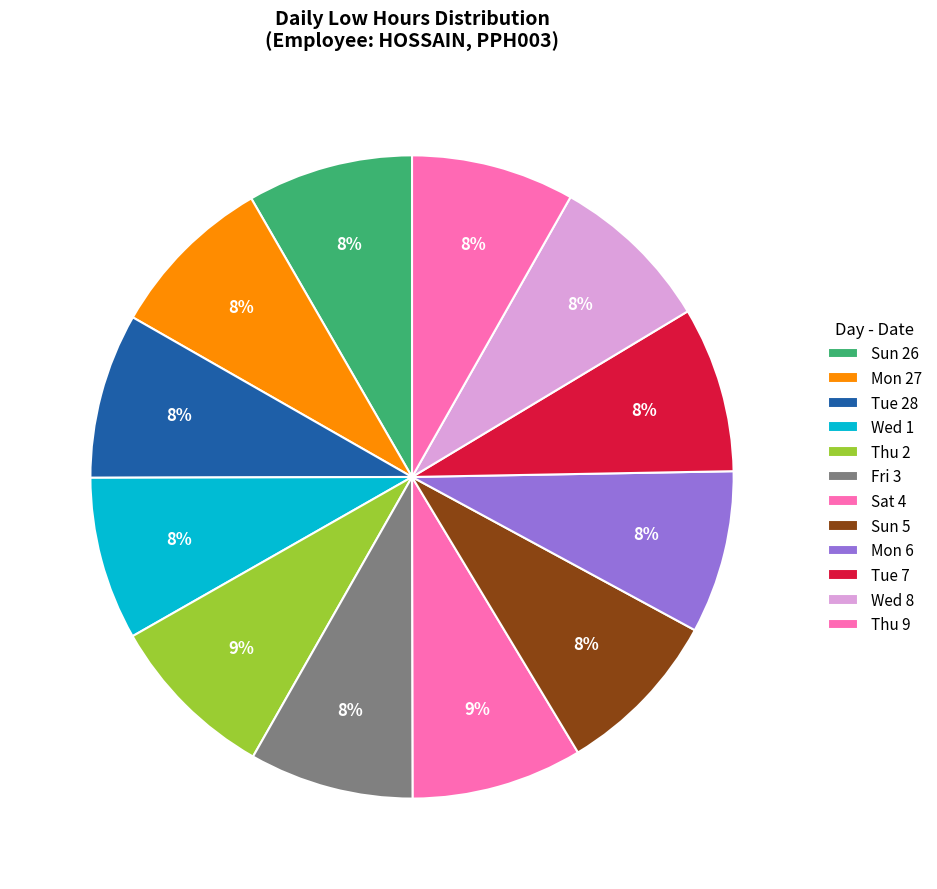

Does Mon 6 account for over 50% of the chart?

No